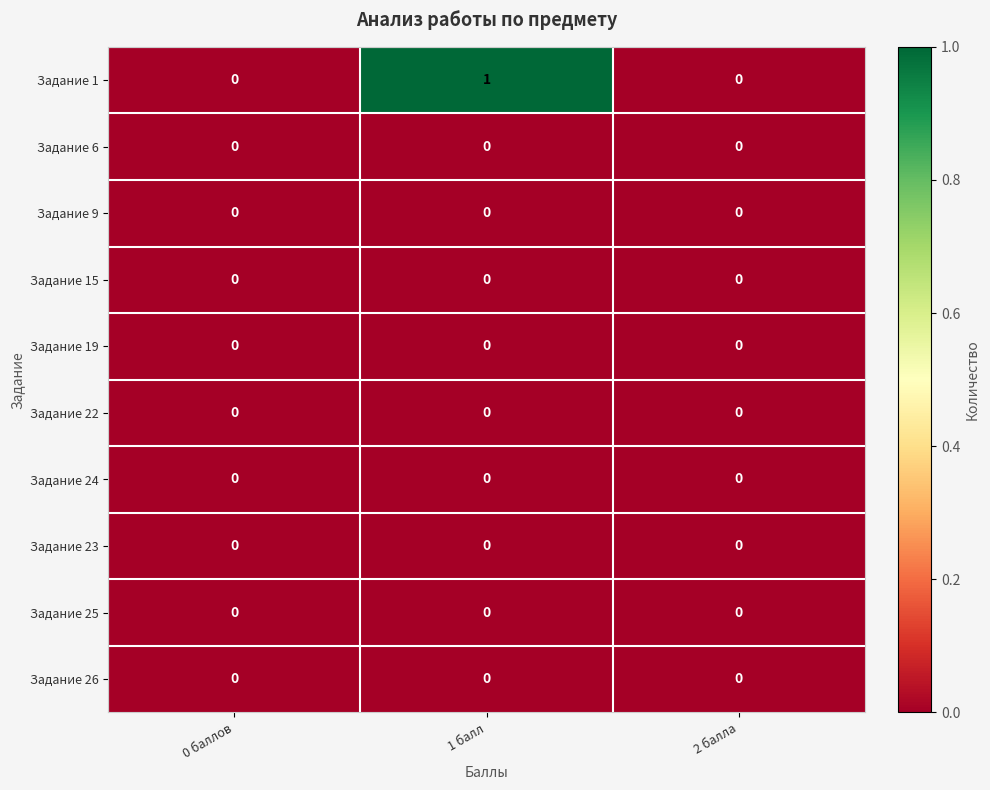

Reading left to right, extract all data points from this chart.

Задание 1: 0	1	0
Задание 6: 0	0	0
Задание 9: 0	0	0
Задание 15: 0	0	0
Задание 19: 0	0	0
Задание 22: 0	0	0
Задание 24: 0	0	0
Задание 23: 0	0	0
Задание 25: 0	0	0
Задание 26: 0	0	0